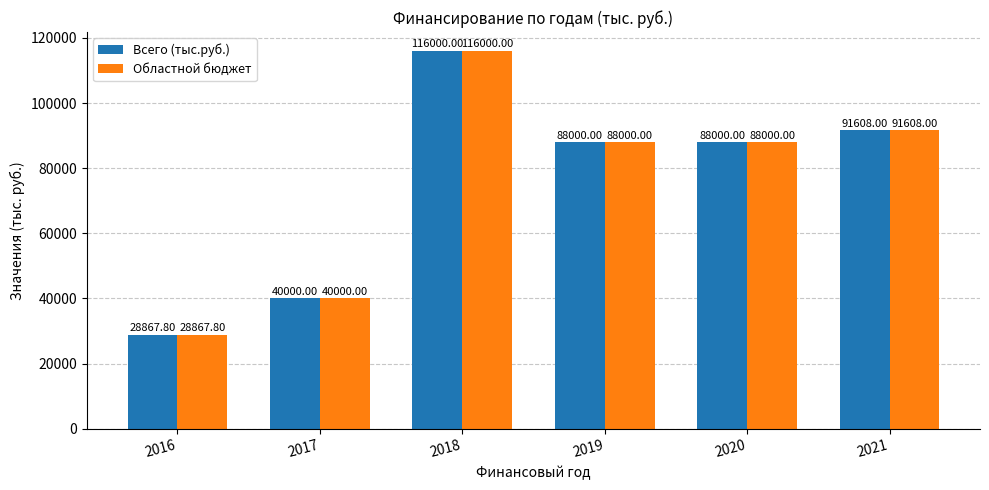

What are all the series names shown in the legend?

Всего (тыс.руб.), Областной бюджет